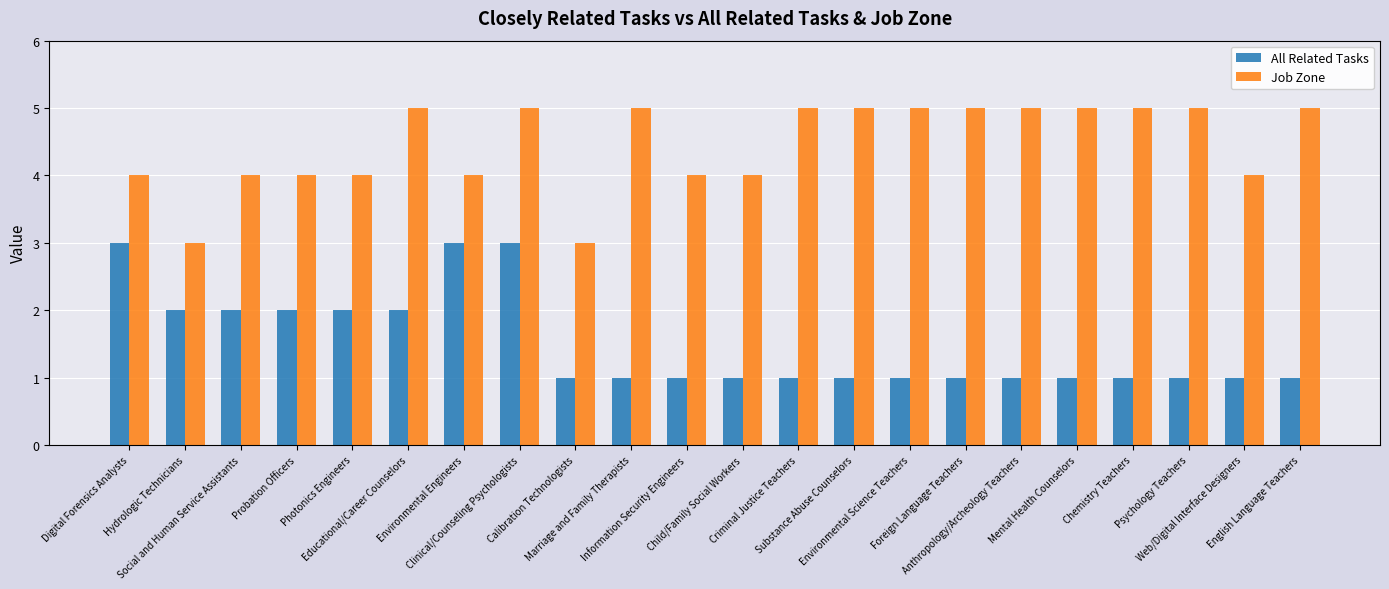

Reading left to right, list all the values displayed in this chart.

All Related Tasks: Digital Forensics Analysts=3	Hydrologic Technicians=2	Social and Human Service Assistants=2	Probation Officers=2	Photonics Engineers=2	Educational/Career Counselors=2	Environmental Engineers=3	Clinical/Counseling Psychologists=3	Calibration Technologists=1	Marriage and Family Therapists=1	Information Security Engineers=1	Child/Family Social Workers=1	Criminal Justice Teachers=1	Substance Abuse Counselors=1	Environmental Science Teachers=1	Foreign Language Teachers=1	Anthropology/Archeology Teachers=1	Mental Health Counselors=1	Chemistry Teachers=1	Psychology Teachers=1	Web/Digital Interface Designers=1	English Language Teachers=1
Job Zone: Digital Forensics Analysts=4	Hydrologic Technicians=3	Social and Human Service Assistants=4	Probation Officers=4	Photonics Engineers=4	Educational/Career Counselors=5	Environmental Engineers=4	Clinical/Counseling Psychologists=5	Calibration Technologists=3	Marriage and Family Therapists=5	Information Security Engineers=4	Child/Family Social Workers=4	Criminal Justice Teachers=5	Substance Abuse Counselors=5	Environmental Science Teachers=5	Foreign Language Teachers=5	Anthropology/Archeology Teachers=5	Mental Health Counselors=5	Chemistry Teachers=5	Psychology Teachers=5	Web/Digital Interface Designers=4	English Language Teachers=5